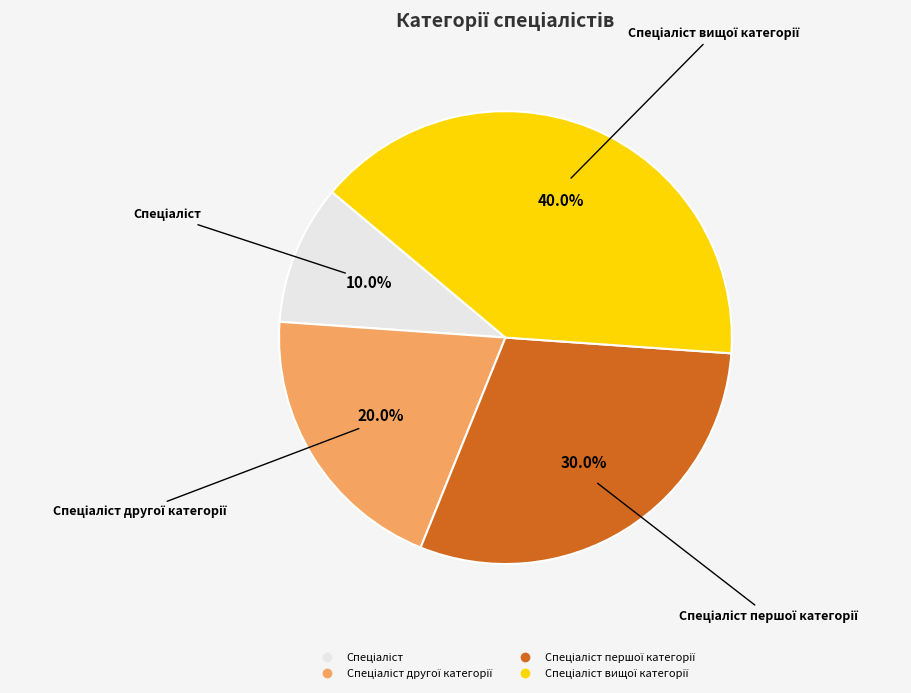

Is there a majority slice in this chart?

No